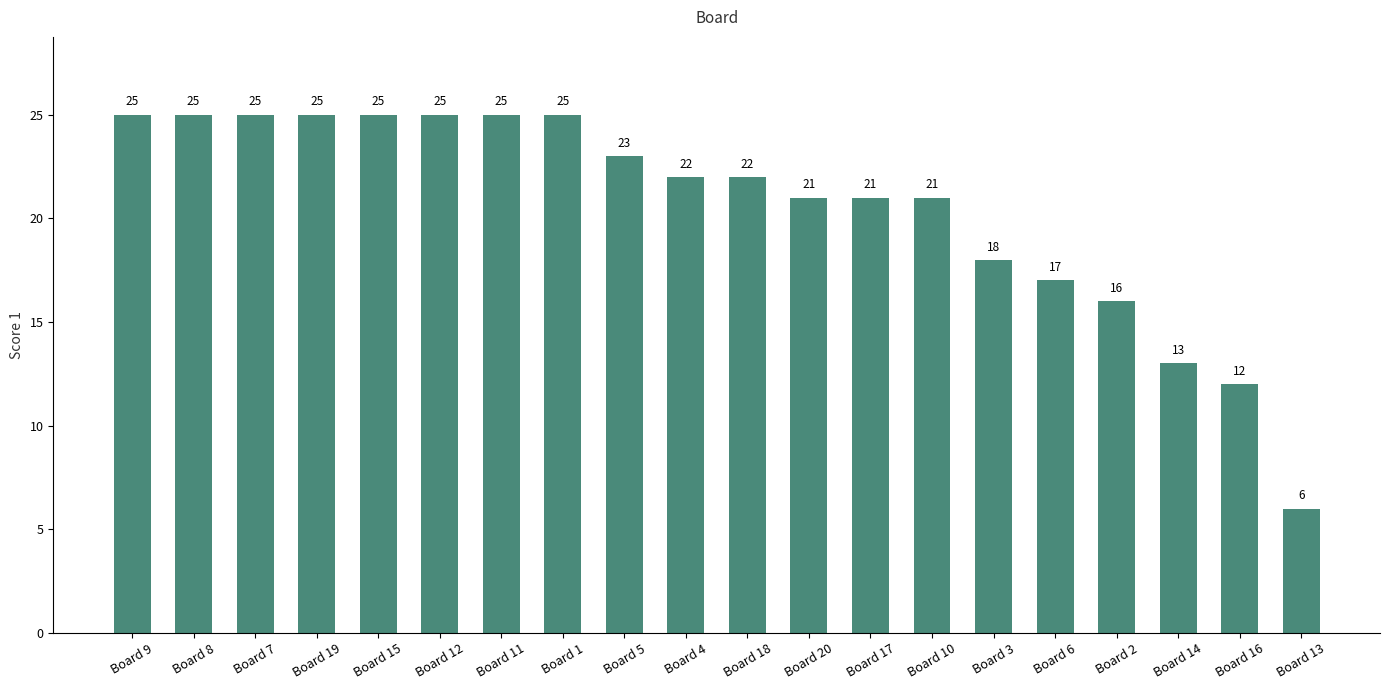

Approximately how many times larger is the value at Board 1 compared to Board 11?

1.0